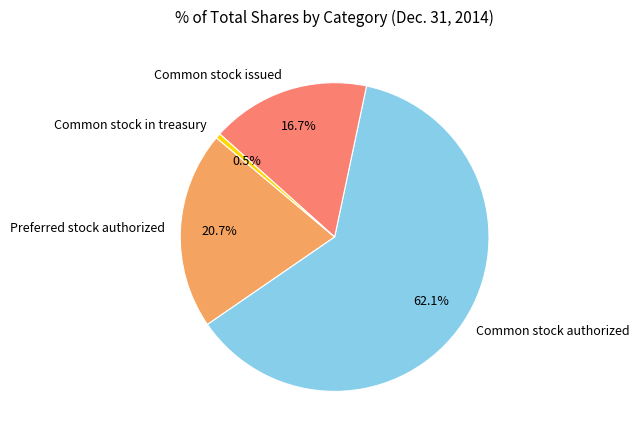

True or false: Common stock authorized accounts for 62% of the total.

True